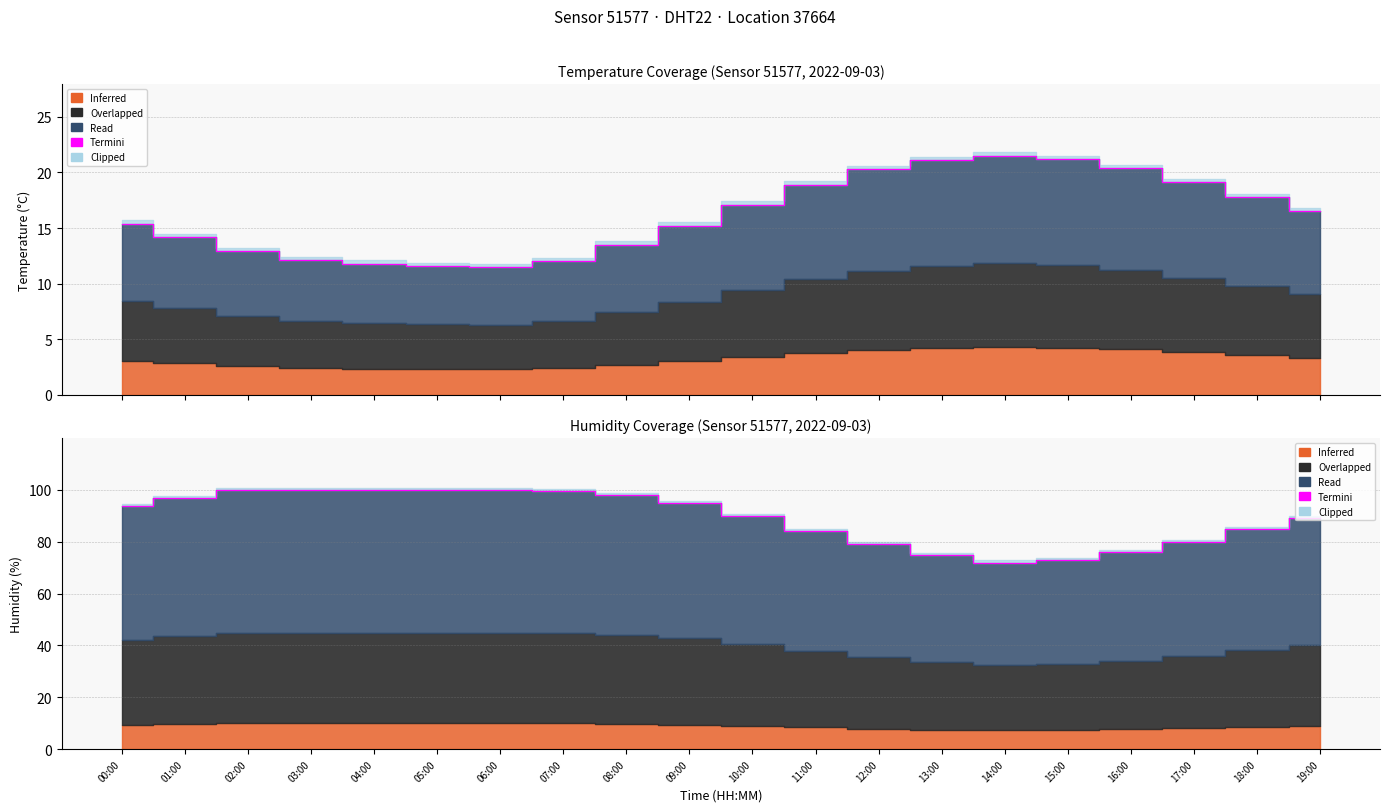

Where does the data first go above 93?

00:00